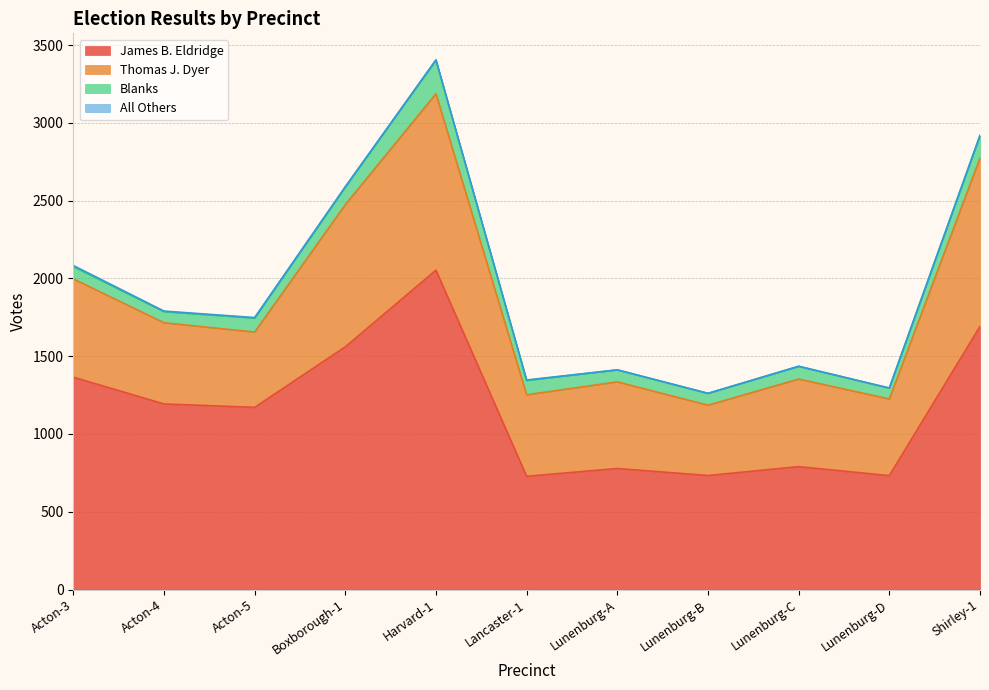

Which series changed the most between Acton-3 and Lunenburg-C?

James B. Eldridge